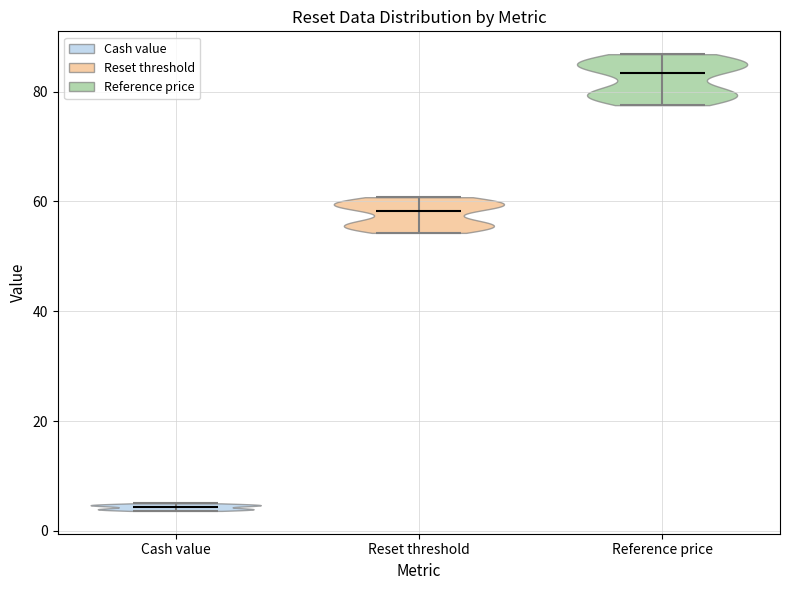

What is the highest point the violin for Cash value reaches on the y-axis? The values are not printed on the chart, so give them approximately, as read against the axis.

6